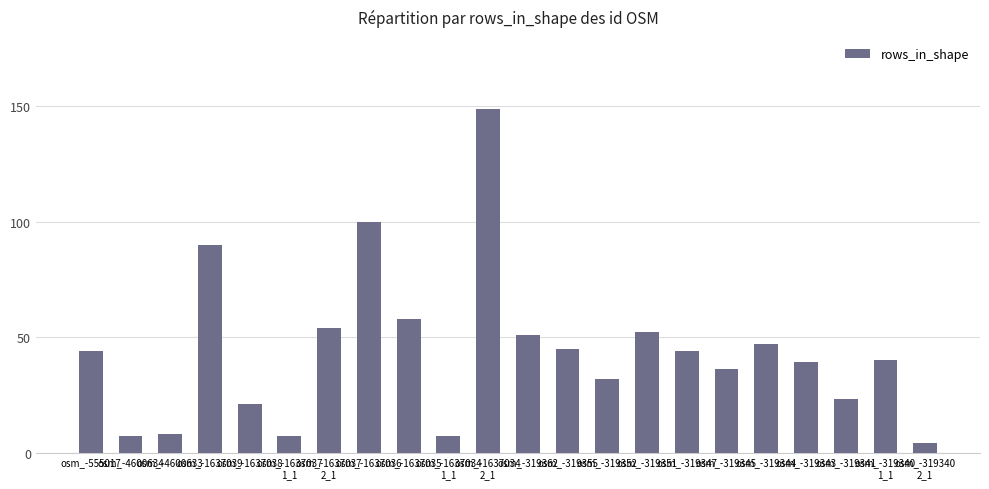

Is it true that the value at osm_-319345 is 21?

False